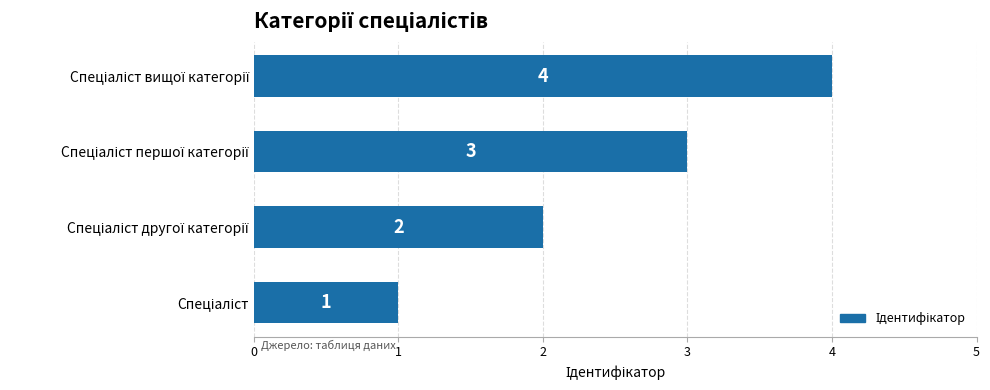

Count the number of categories in the chart.

4